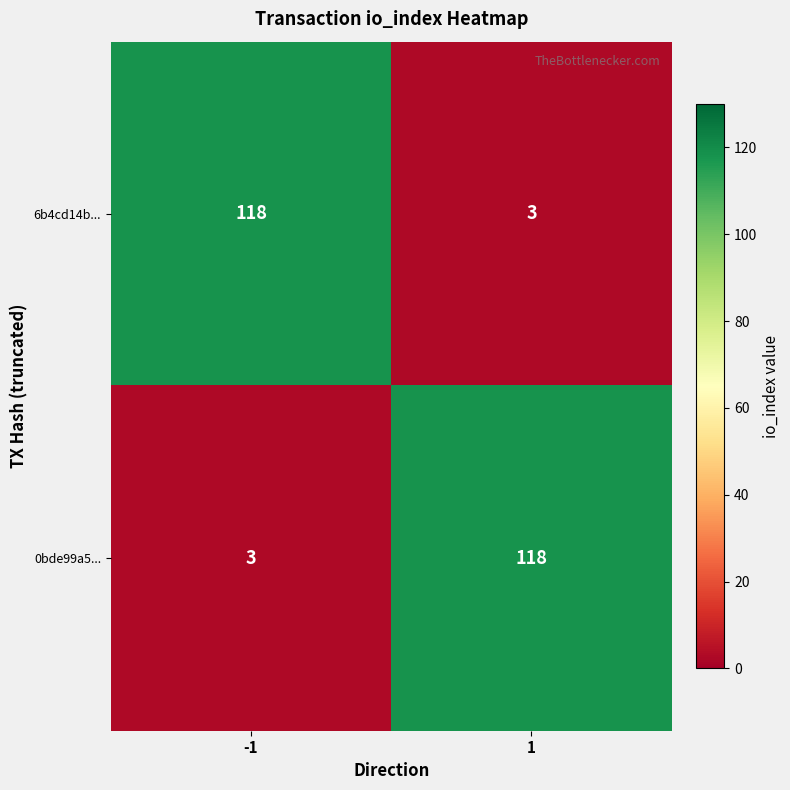

What is the spread (max minus min) of values at -1?

115